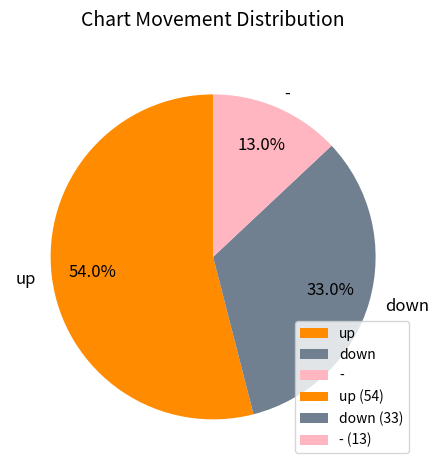

To the nearest percent, what is the average slice percentage?

33%